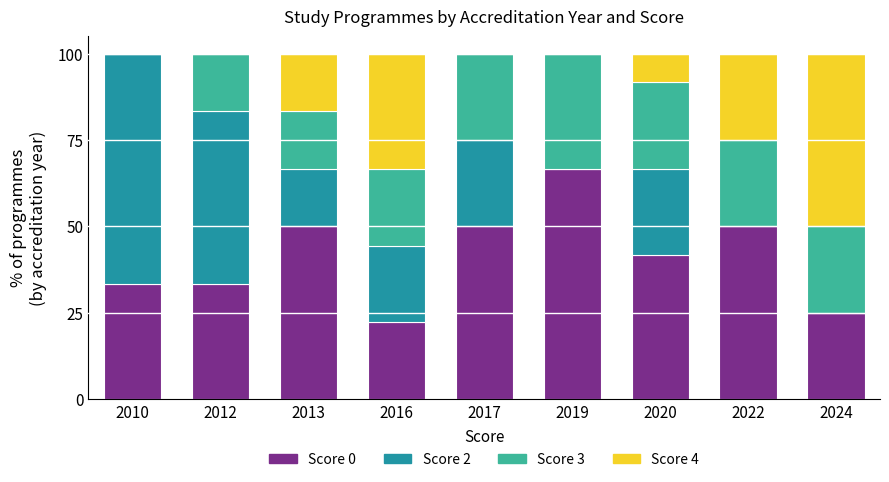

Read the Score 0 value at 2017.

50.0